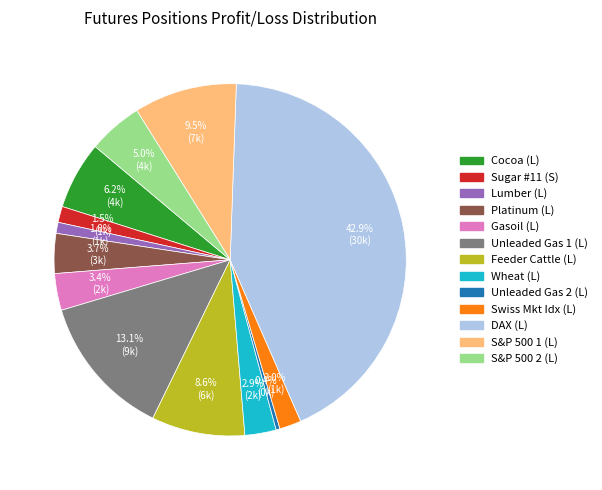

Does any single category account for the majority?

No